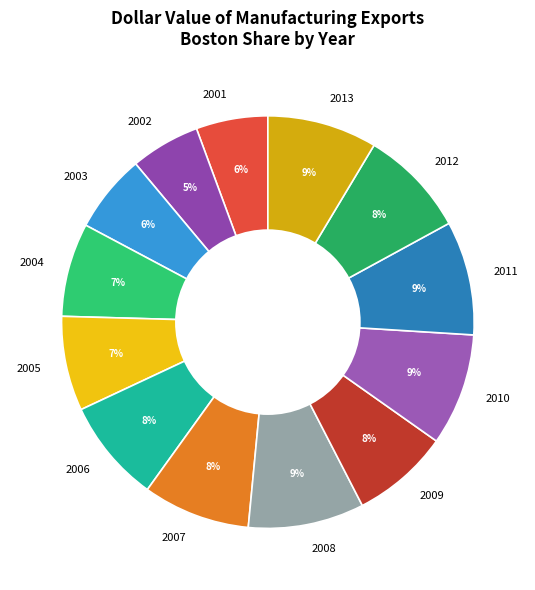

Is there a majority slice in this chart?

No